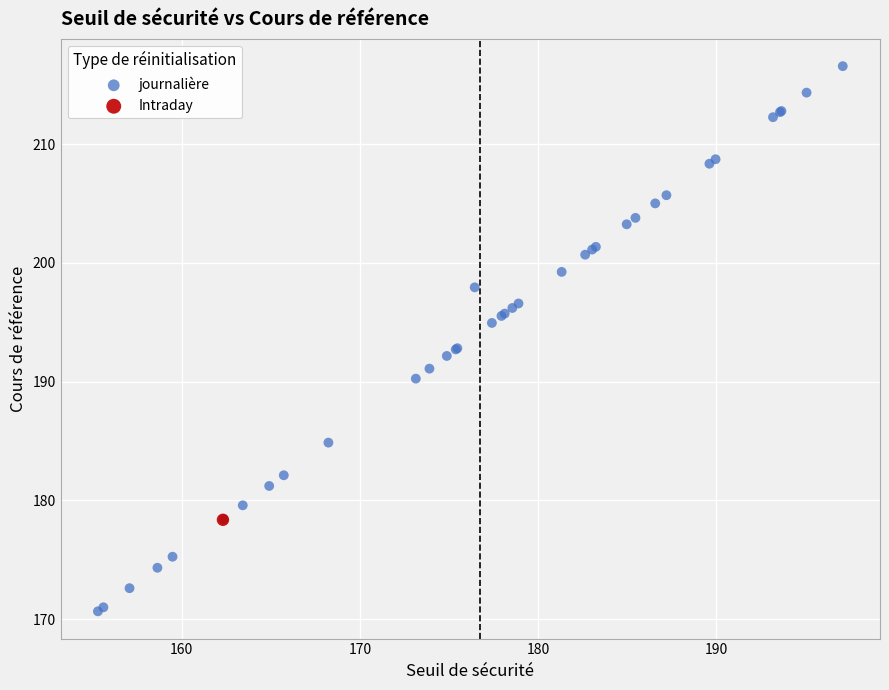

What are all the series names shown in the legend?

journalière, Intraday